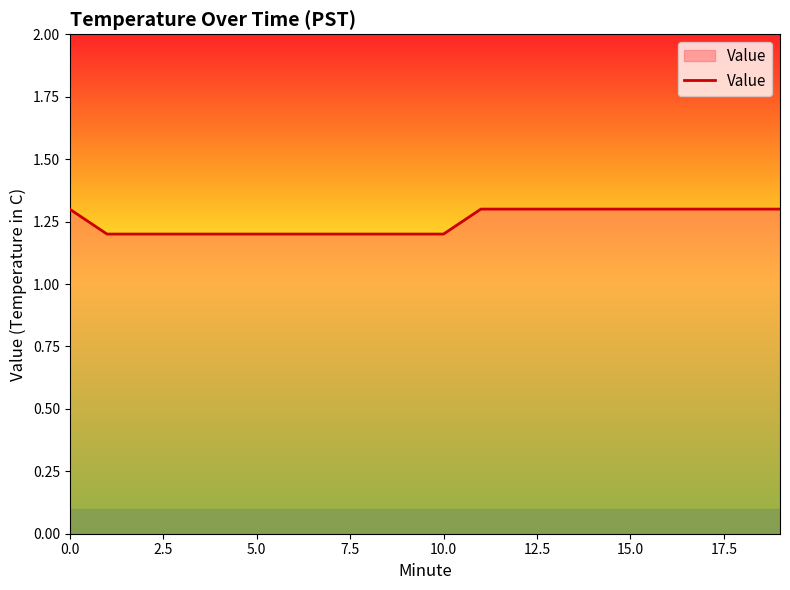

What is the greatest value displayed?

1.3